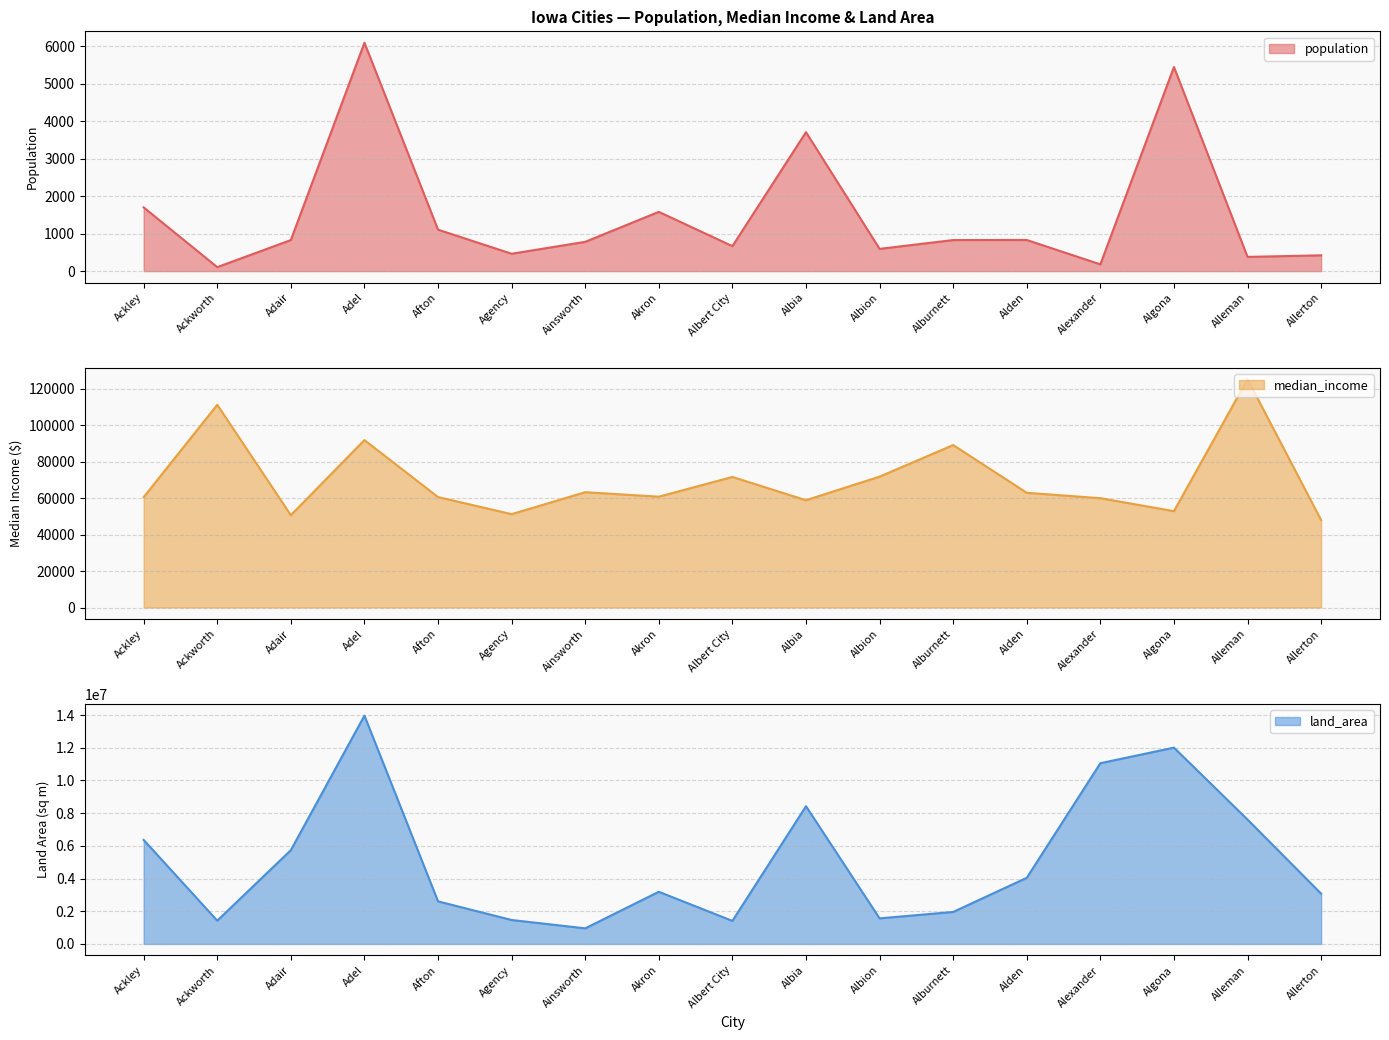

True or false: population has a value of 73 at Alexander.

False